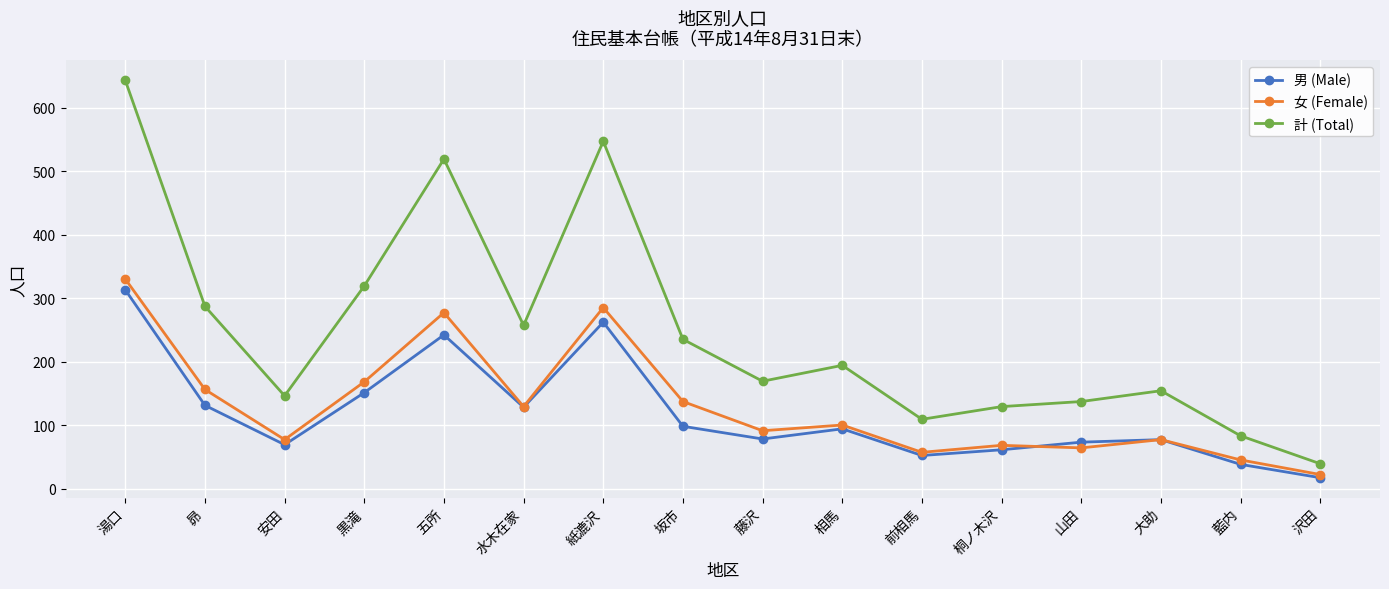

True or false: 計 (Total) and 女 (Female) cross at least once.

False